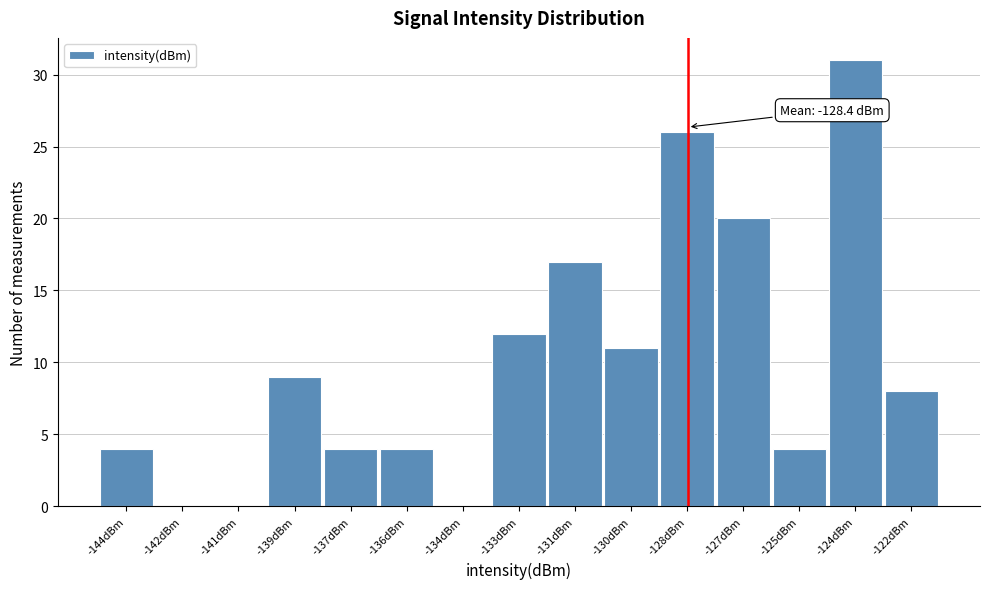

Reading left to right, extract all data points from this chart.

-144dBm=4	-142dBm=0	-141dBm=0	-139dBm=9	-137dBm=4	-136dBm=4	-134dBm=0	-133dBm=12	-131dBm=17	-130dBm=11	-128dBm=26	-127dBm=20	-125dBm=4	-124dBm=31	-122dBm=8